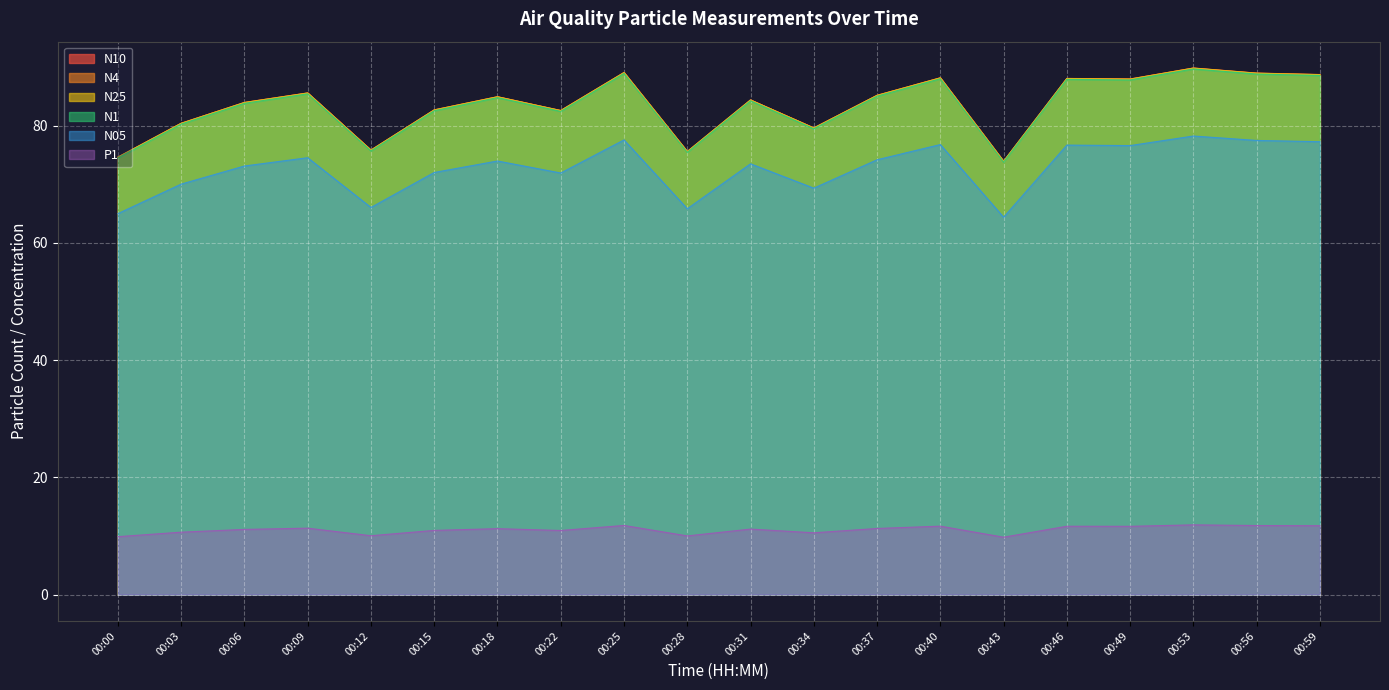

Reading left to right, list all the values displayed in this chart.

N10: 74.7	80.4	84.0	85.6	75.9	82.7	85.0	82.6	89.1	75.6	84.4	79.6	85.2	88.2	73.9	88.1	88.0	89.9	89.0	88.7
N4: 74.6	80.4	84.0	85.6	75.8	82.7	85.0	82.6	89.1	75.6	84.4	79.6	85.2	88.2	73.9	88.1	88.0	89.8	89.0	88.7
N25: 74.6	80.4	84.0	85.6	75.8	82.7	84.9	82.6	89.1	75.6	84.4	79.6	85.2	88.2	73.9	88.1	88.0	89.8	89.0	88.7
N1: 74.5	80.3	83.8	85.5	75.7	82.6	84.8	82.5	88.9	75.5	84.3	79.5	85.0	88.0	73.8	87.9	87.8	89.7	88.8	88.6
N05: 65.0	70.0	73.1	74.5	66.1	72.0	74.0	71.9	77.6	65.8	73.5	69.4	74.2	76.8	64.4	76.7	76.6	78.3	77.5	77.3
P1: 9.9	10.7	11.1	11.3	10.0	11.0	11.3	10.9	11.8	10.0	11.2	10.5	11.3	11.7	9.8	11.7	11.7	11.9	11.8	11.8